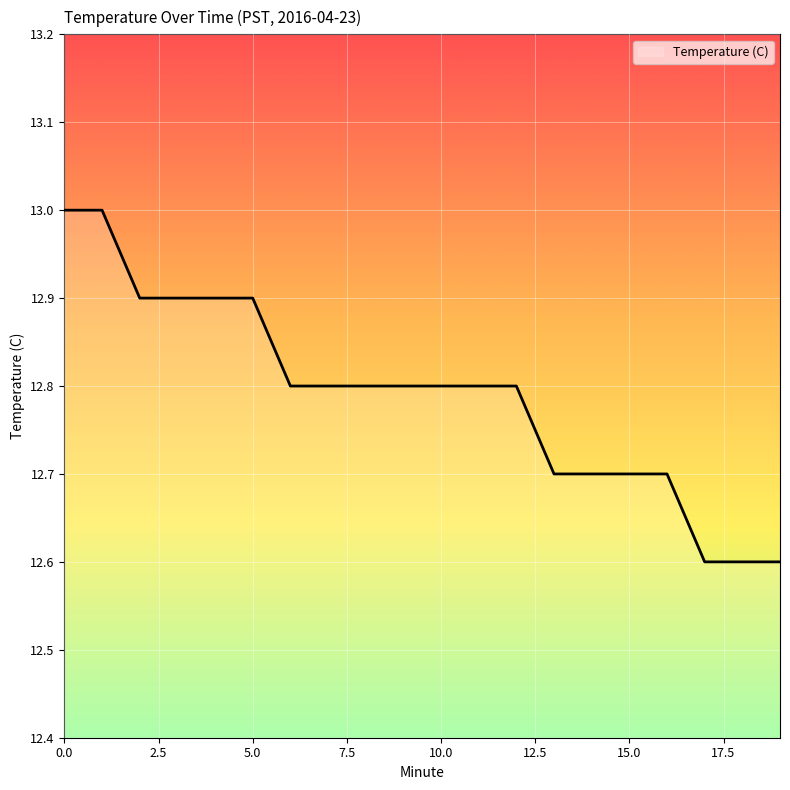

What is the greatest value displayed?

13.0